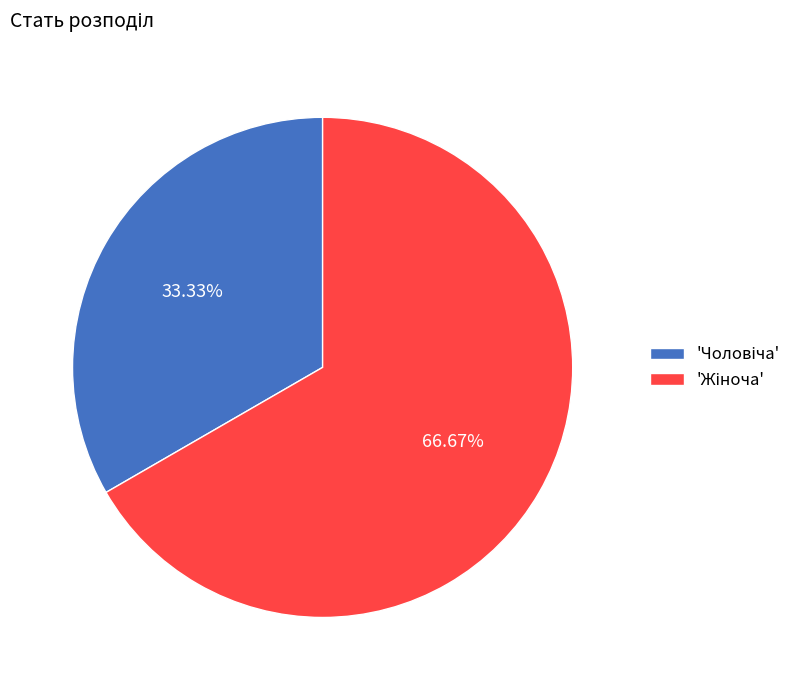

Is there any slice that represents more than half of the pie?

Yes